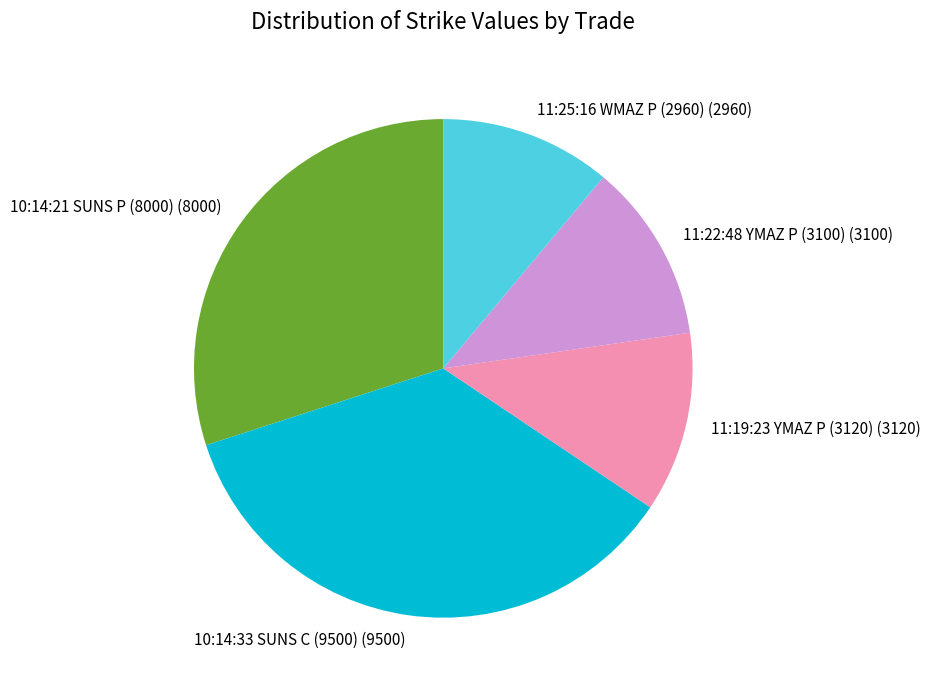

True or false: 10:14:33 SUNS C (9500) (9500) accounts for 46% of the total.

False